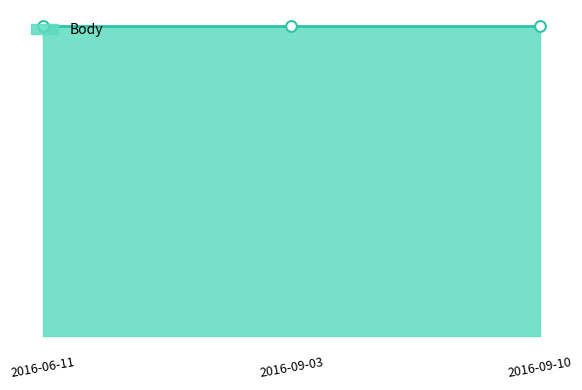

Which series reaches the minimum Y coordinate?

Body